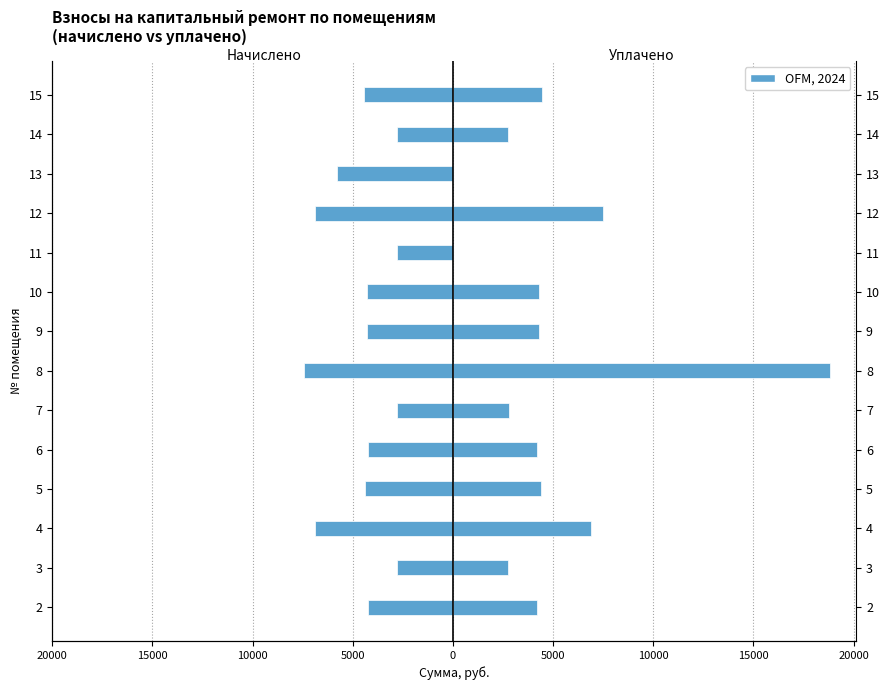

What is the sum of all начислено values?

-64103.5